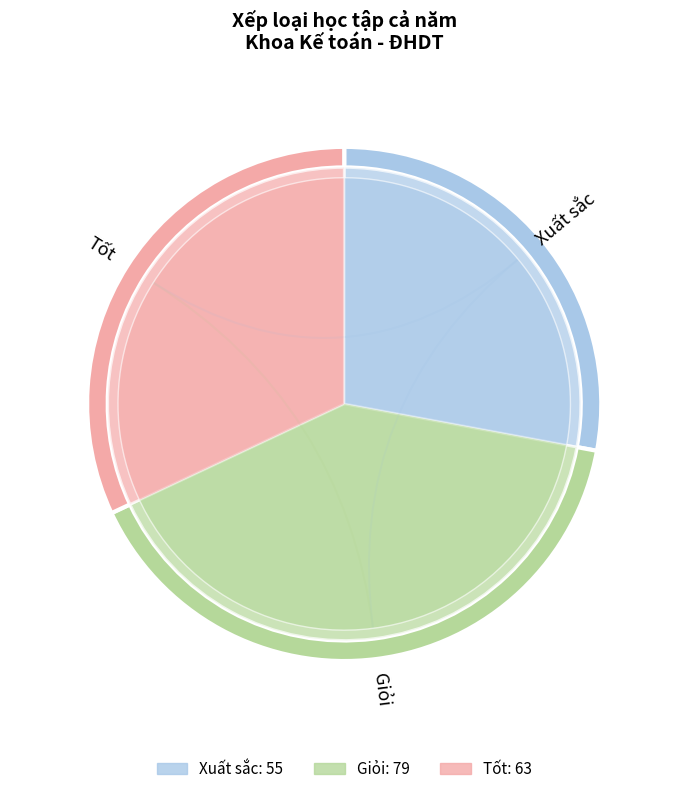

Which category has the biggest portion of the pie?

Giỏi